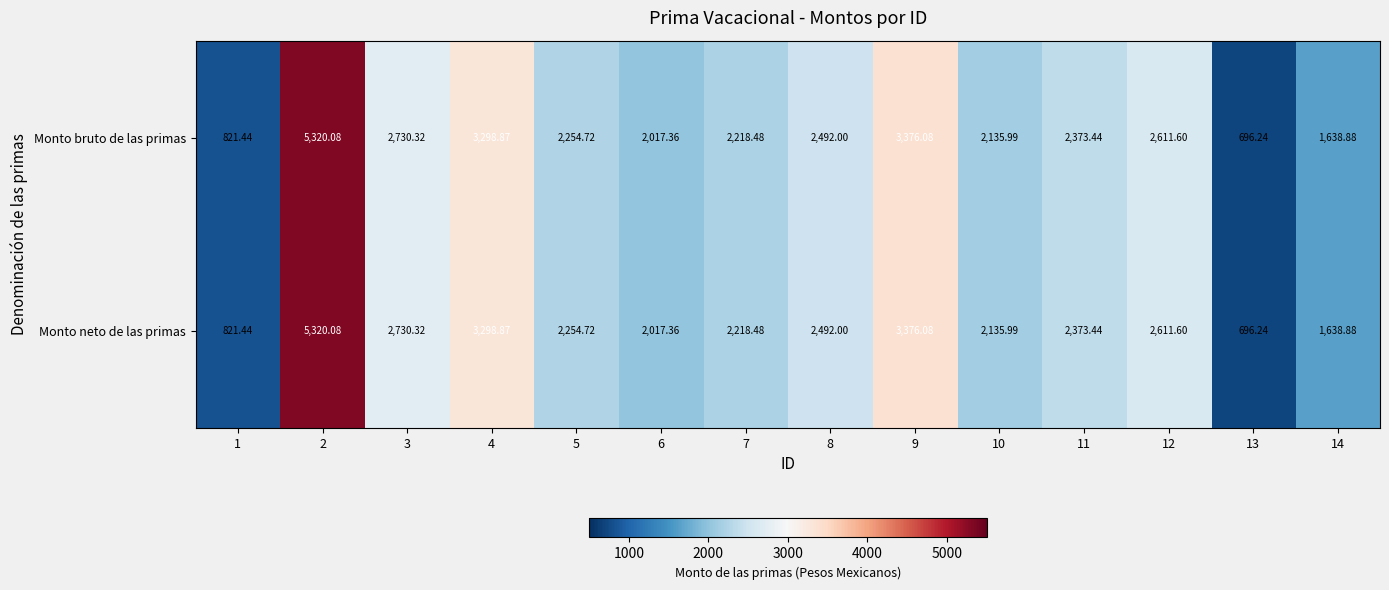

Is the value of Monto neto de las primas at 12 greater than the value of Monto bruto de las primas at 8?

Yes